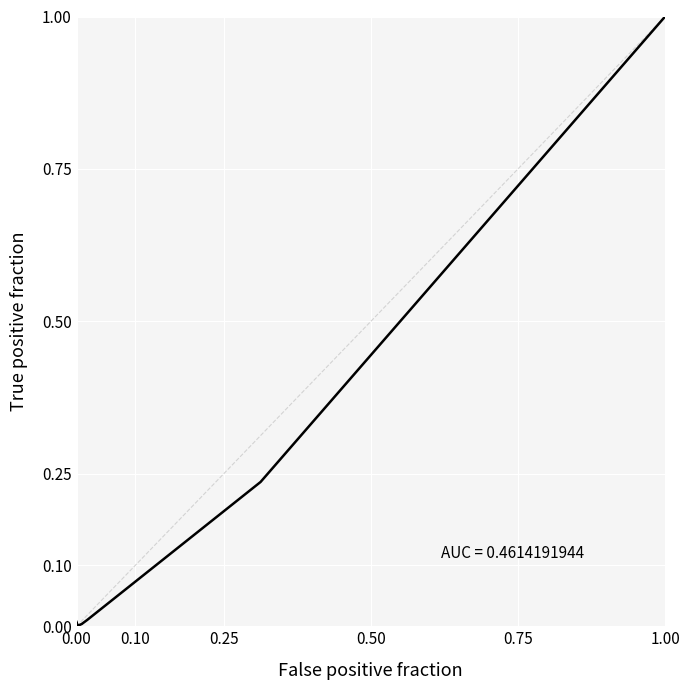

How many positive values are there?

9